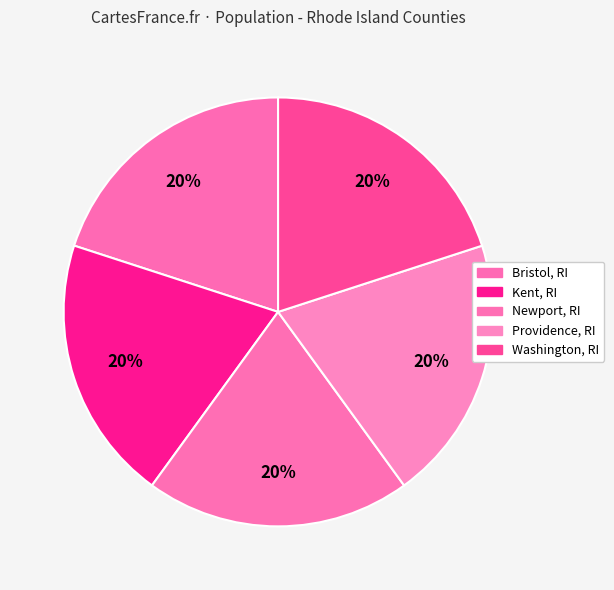

What percentage is the Providence, RI slice, to the nearest percent?

20%